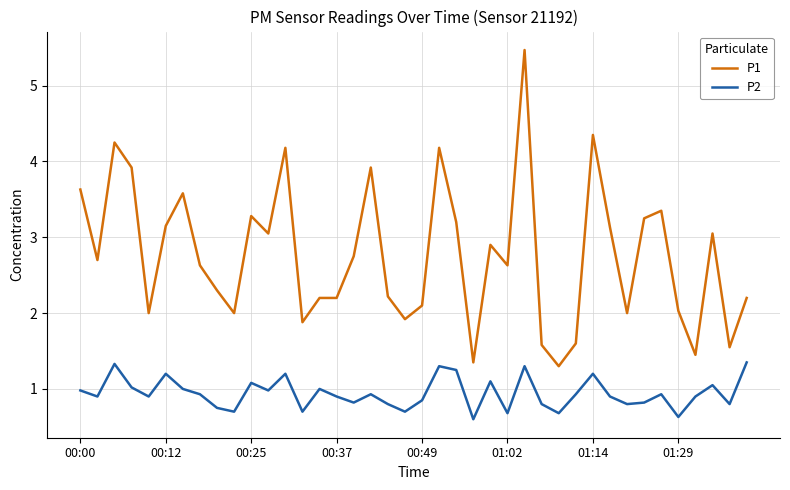

What is the highest value of the P1 series?

5.5